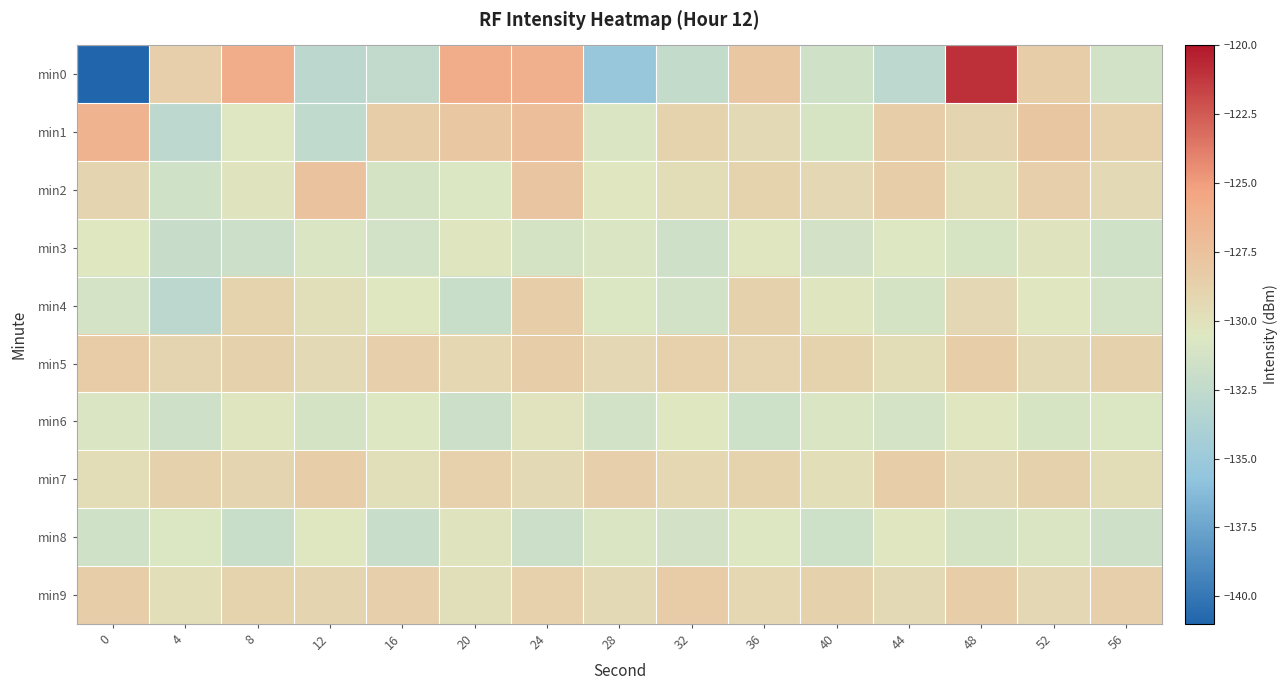

Reading left to right, list all the values displayed in this chart.

min0: 0=-141.0	4=-128.6	8=-125.8	12=-132.8	16=-132.5	20=-125.8	24=-126.2	28=-135.3	32=-132.4	36=-128.0	40=-131.5	44=-132.8	48=-121.0	52=-128.4	56=-131.3
min1: 0=-126.5	4=-132.7	8=-130.5	12=-132.6	16=-128.4	20=-128.0	24=-127.3	28=-130.8	32=-128.9	36=-129.4	40=-131.0	44=-128.5	48=-129.1	52=-127.9	56=-128.7
min2: 0=-129.1	4=-131.5	8=-130.2	12=-127.6	16=-131.1	20=-130.7	24=-127.8	28=-130.4	32=-129.6	36=-128.9	40=-129.3	44=-128.4	48=-129.8	52=-128.6	56=-129.4
min3: 0=-130.5	4=-132.1	8=-131.8	12=-130.9	16=-131.4	20=-130.3	24=-131.1	28=-130.8	32=-131.6	36=-130.4	40=-131.3	44=-130.6	48=-131.0	52=-130.2	56=-131.5
min4: 0=-131.2	4=-132.8	8=-128.9	12=-129.8	16=-130.5	20=-131.9	24=-128.5	28=-130.7	32=-131.4	36=-128.8	40=-130.3	44=-131.1	48=-129.3	52=-130.4	56=-131.2
min5: 0=-128.3	4=-129.1	8=-128.8	12=-129.5	16=-128.6	20=-129.2	24=-128.4	28=-129.3	32=-128.7	36=-129.0	40=-128.9	44=-129.6	48=-128.5	52=-129.4	56=-128.8
min6: 0=-130.8	4=-131.6	8=-130.3	12=-131.1	16=-130.6	20=-131.8	24=-130.1	28=-131.4	32=-130.5	36=-131.7	40=-130.9	44=-131.2	48=-130.4	52=-131.0	56=-130.7
min7: 0=-129.6	4=-128.8	8=-129.1	12=-128.4	16=-129.8	20=-128.7	24=-129.4	28=-128.6	32=-129.2	36=-128.9	40=-129.7	44=-128.5	48=-129.3	52=-128.8	56=-129.6
min8: 0=-131.5	4=-130.7	8=-131.9	12=-130.5	16=-132.0	20=-130.2	24=-131.8	28=-130.9	32=-131.3	36=-130.6	40=-131.7	44=-130.4	48=-131.1	52=-130.8	56=-131.6
min9: 0=-128.4	4=-129.7	8=-128.9	12=-129.1	16=-128.6	20=-129.8	24=-128.7	28=-129.4	32=-128.3	36=-129.2	40=-128.8	44=-129.5	48=-128.5	52=-129.3	56=-128.6